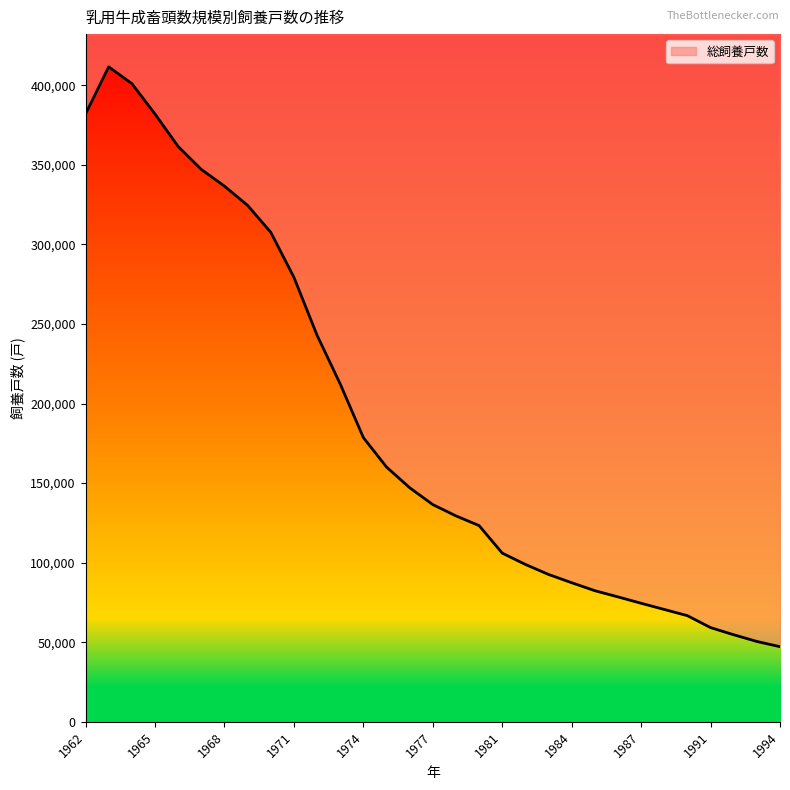

How many lines are shown in the chart?

1